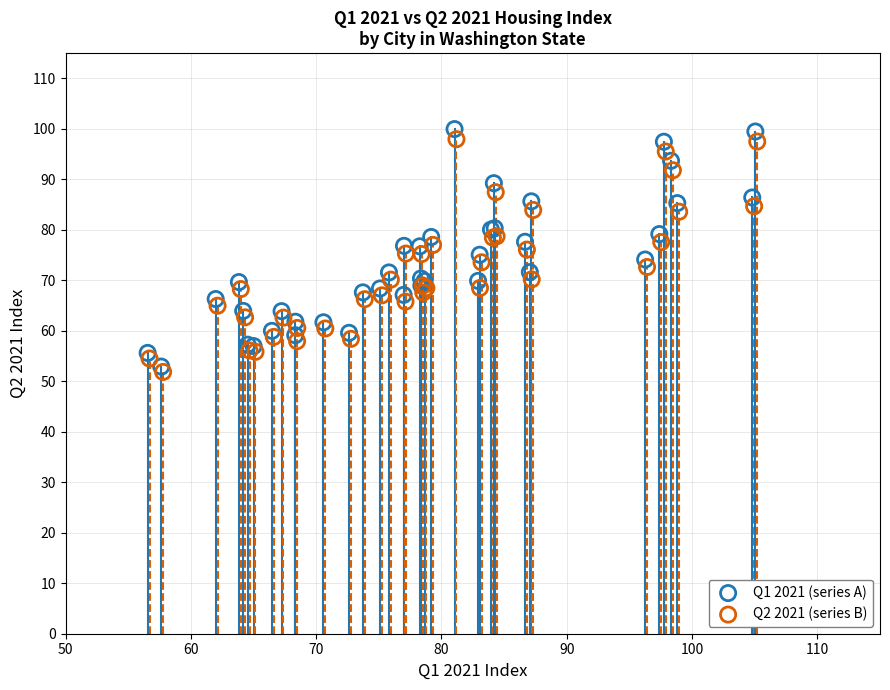

Which series reaches the maximum Y coordinate?

Q1 2021 (series A)